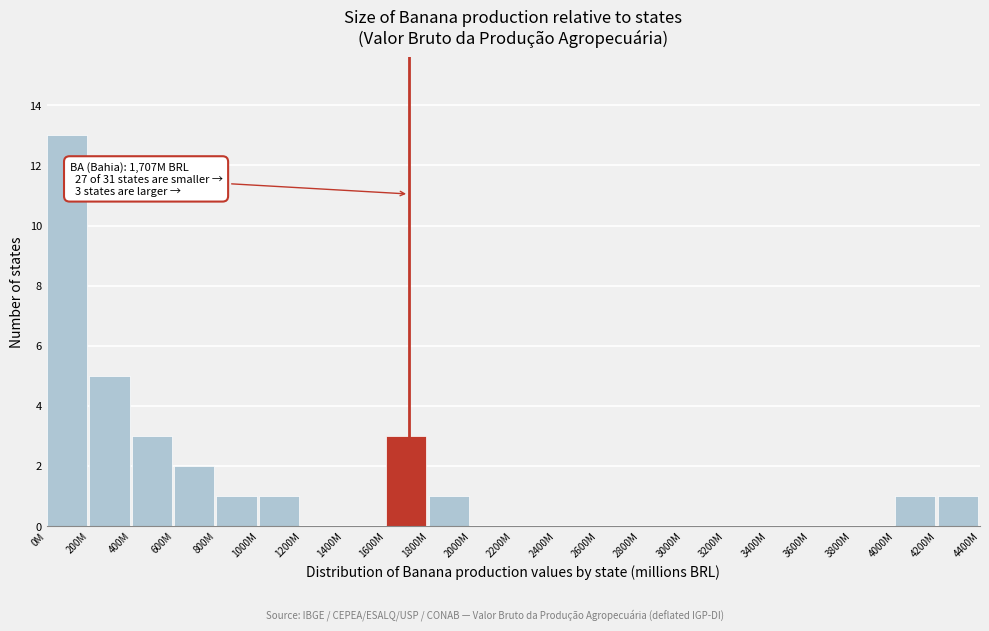

Reading left to right, transcribe all the data shown in this chart.

0M=13	200M=5	400M=3	600M=2	800M=1	1000M=1	1200M=0	1400M=0	1600M=3	1800M=1	2000M=0	2200M=0	2400M=0	2600M=0	2800M=0	3000M=0	3200M=0	3400M=0	3600M=0	3800M=0	4000M=1	4200M=1